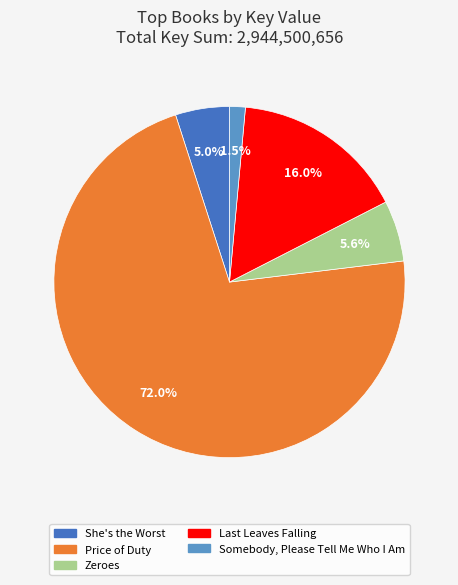

How many segments does this pie chart have?

5